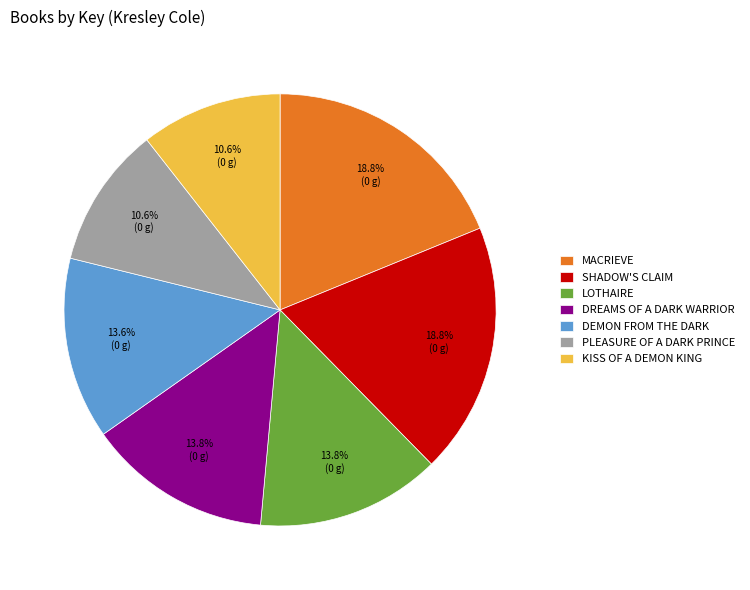

Approximately how many times larger is the value at KISS OF A DEMON KING compared to DREAMS OF A DARK WARRIOR?

0.8